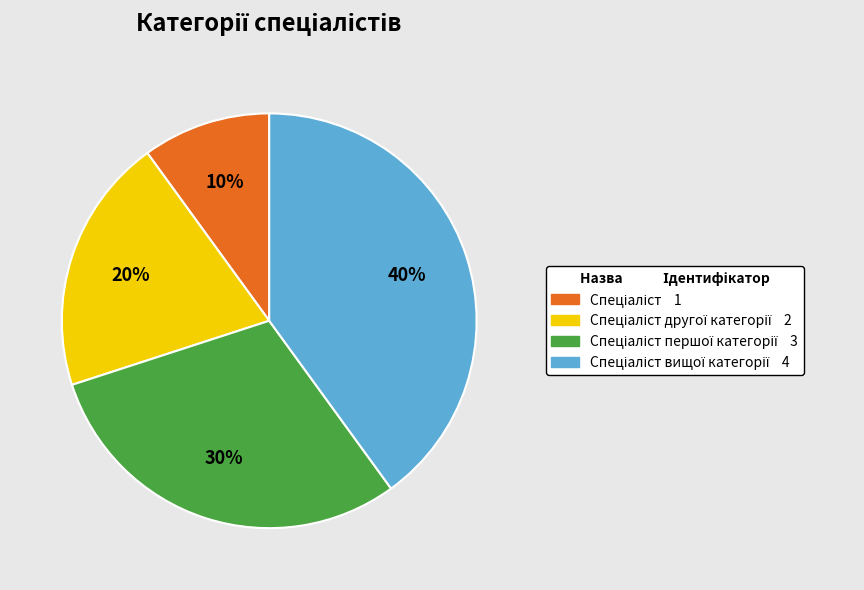

How many segments does this pie chart have?

4